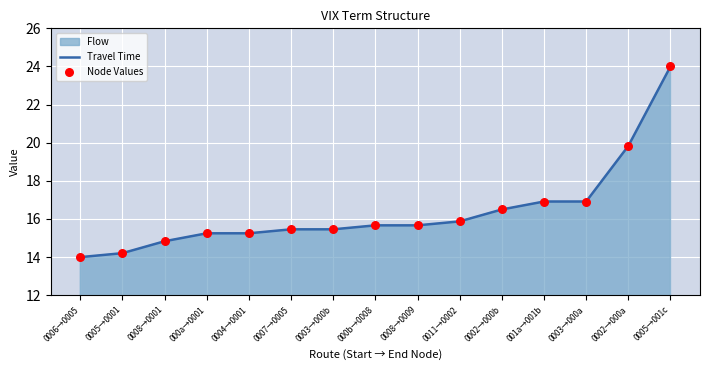

At which category is the sum across all series the highest?

0005→001c